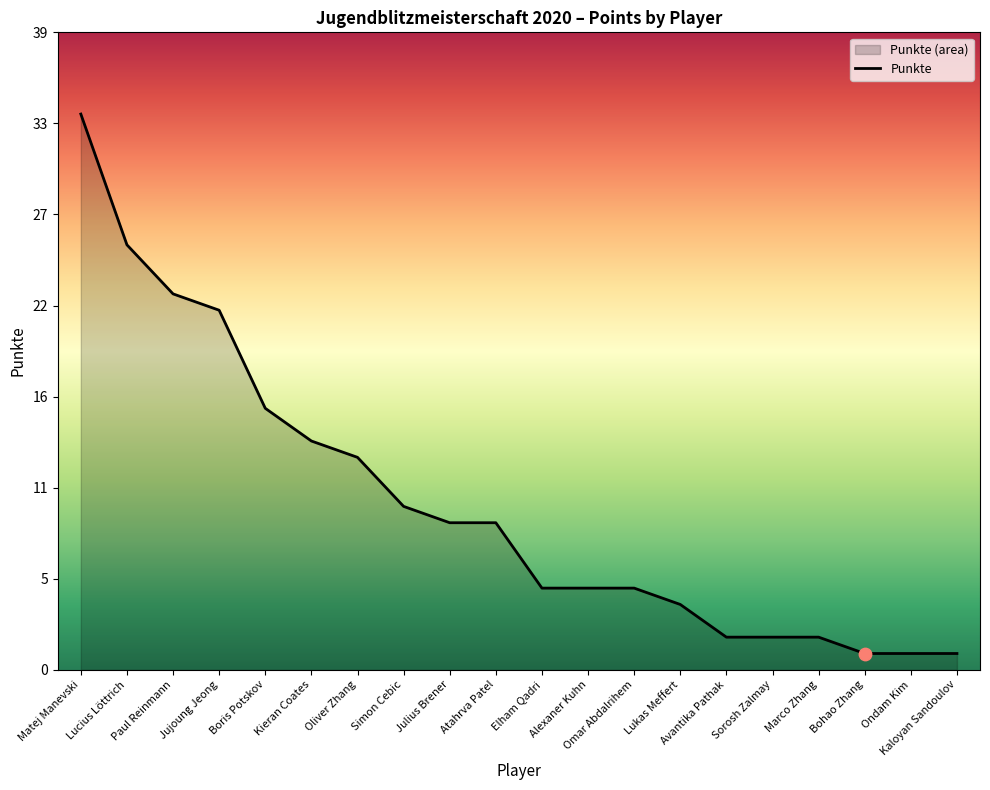

What is the change in value from Jujoung Jeong to Ondam Kim?

-21